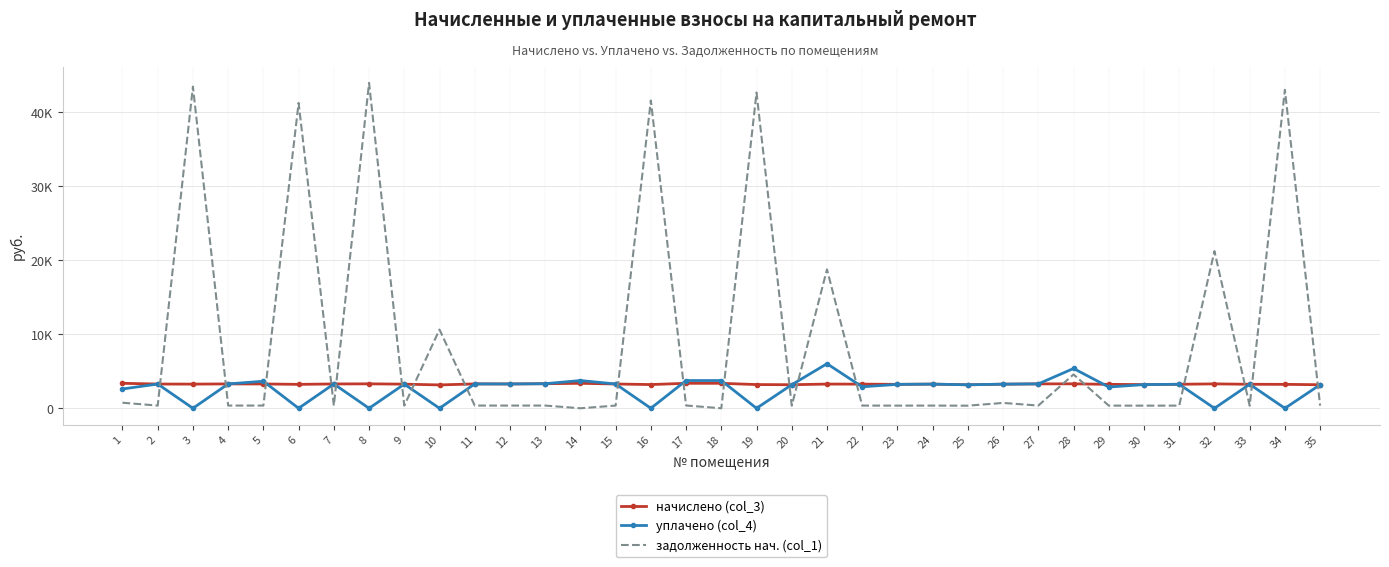

What are all the series names shown in the legend?

начислено (col_3), уплачено (col_4), задолженность нач. (col_1)